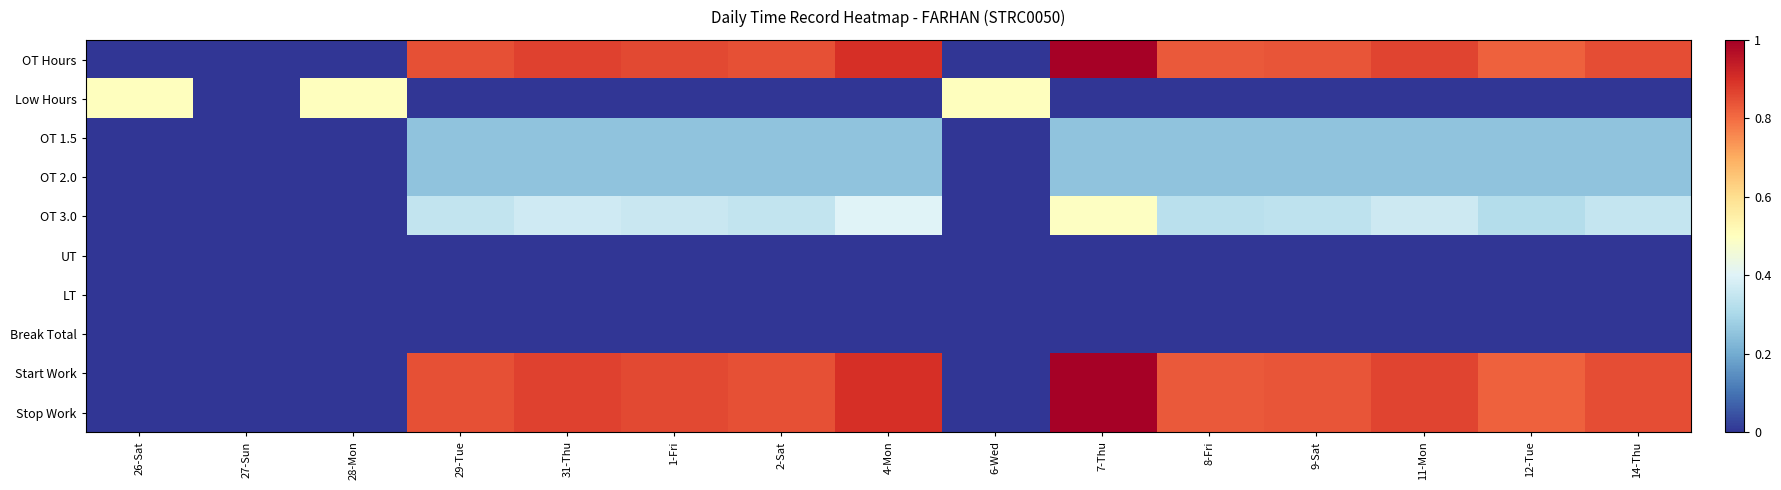

What is the total value across all series at 26-Sat?

0.5